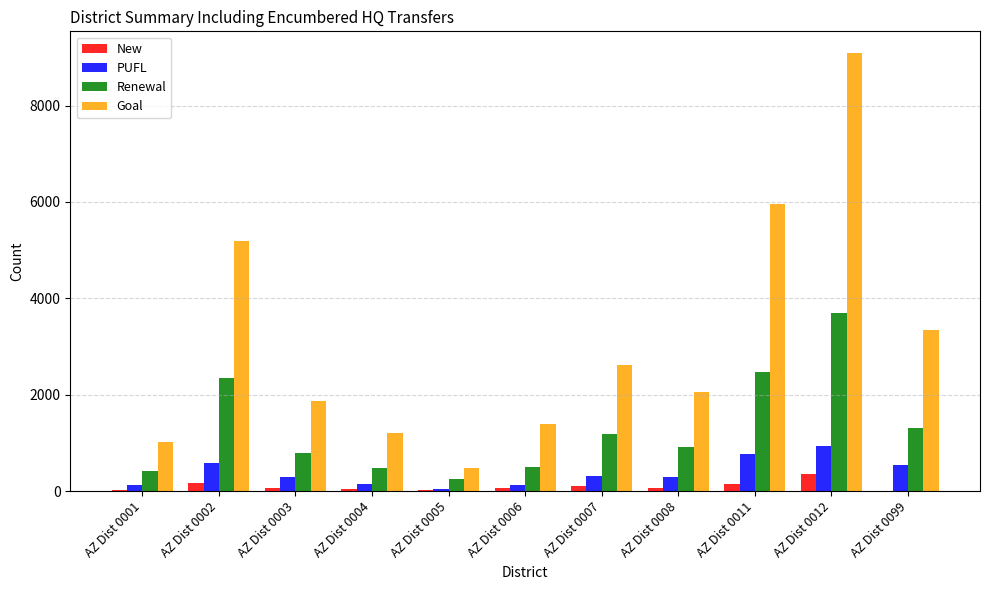

What are all the series names shown in the legend?

New, PUFL, Renewal, Goal